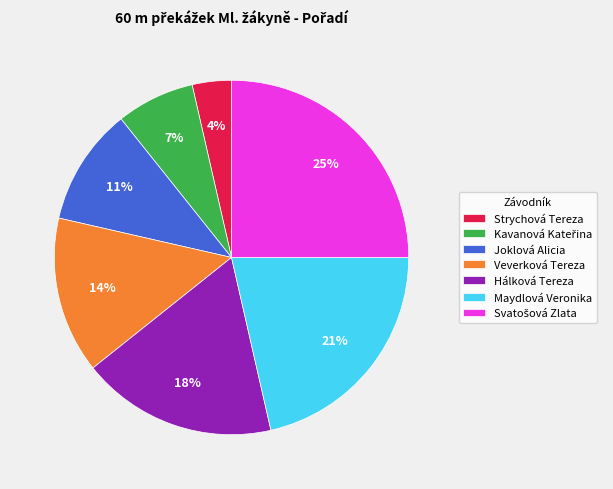

Is the sum of Hálková Tereza and Maydlová Veronika greater than half?

No